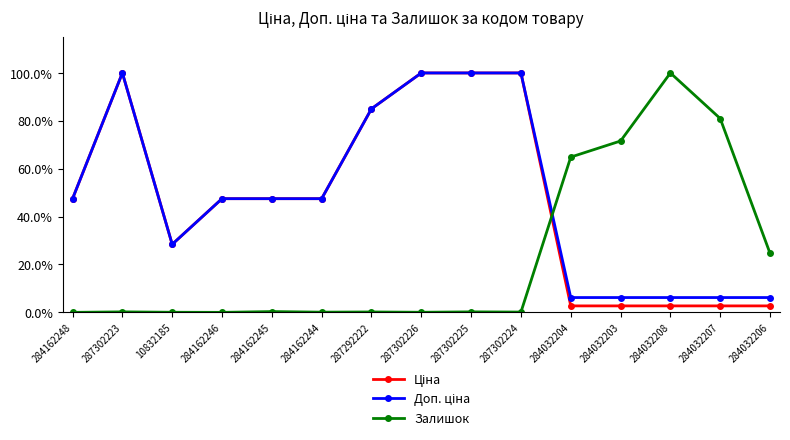

Is it true that Залишок equals 0.4 at 284032204?

False